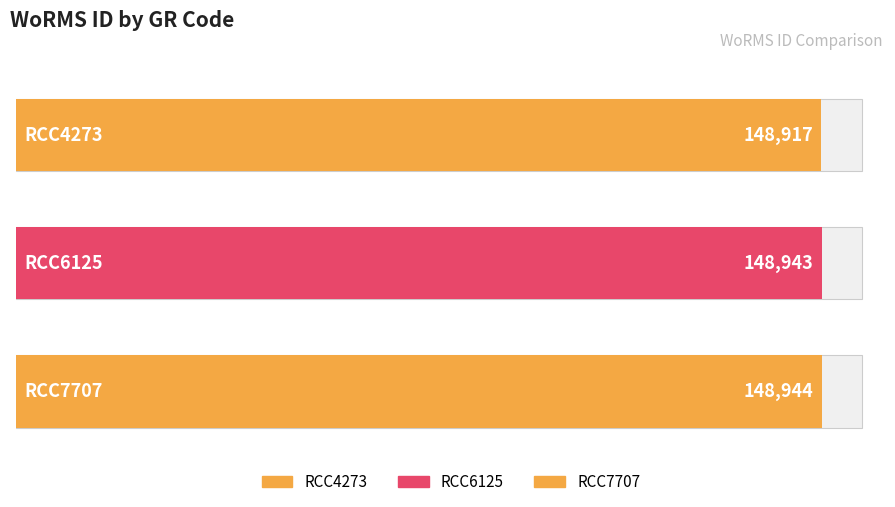

List the labels in order of value, smallest first.

RCC4273, RCC6125, RCC7707